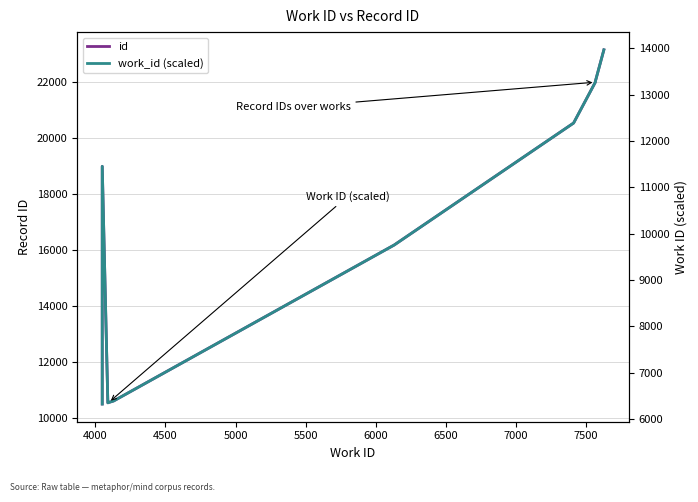

Reading left to right, transcribe all the data shown in this chart.

id: 10493.0	18994.0	10536.0	10548.0	10602.0	16180.0	20543.0	22004.0	22031.0	23162.0
work_id (scaled): 6327.6	11453.9	6353.5	6360.7	6393.3	9757.0	12388.0	13269.0	13285.3	13967.3